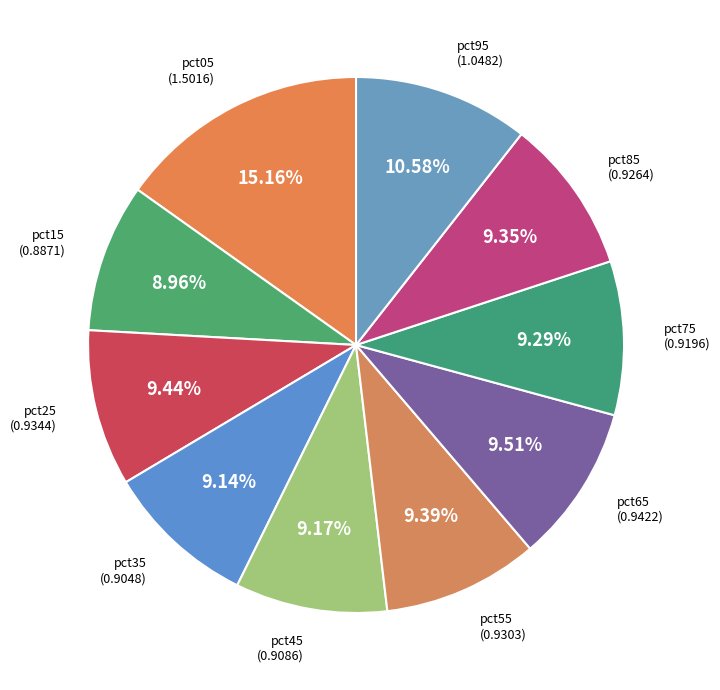

What percentage is the pct45 slice, to the nearest percent?

9%